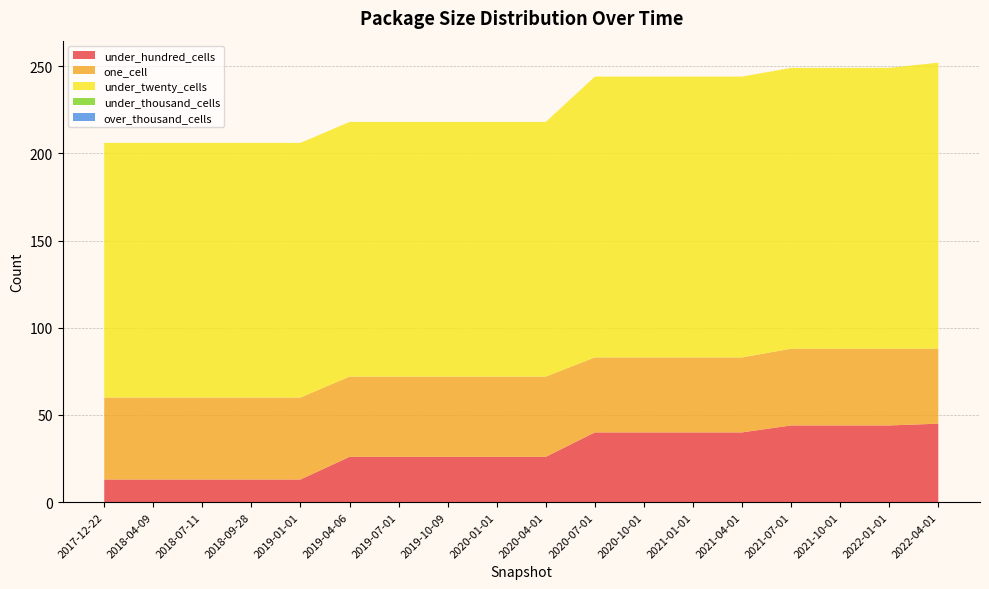

Reading right to left, list all the values displayed in this chart.

under_hundred_cells: 45	44	44	44	40	40	40	40	26	26	26	26	26	13	13	13	13	13
one_cell: 43	44	44	44	43	43	43	43	46	46	46	46	46	47	47	47	47	47
under_twenty_cells: 164	161	161	161	161	161	161	161	146	146	146	146	146	146	146	146	146	146
under_thousand_cells: 0	0	0	0	0	0	0	0	0	0	0	0	0	0	0	0	0	0
over_thousand_cells: 0	0	0	0	0	0	0	0	0	0	0	0	0	0	0	0	0	0